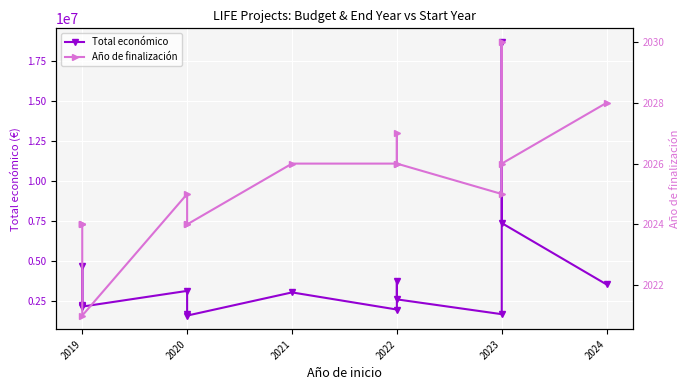

How many interior local peaks does the Total económico series have?

5